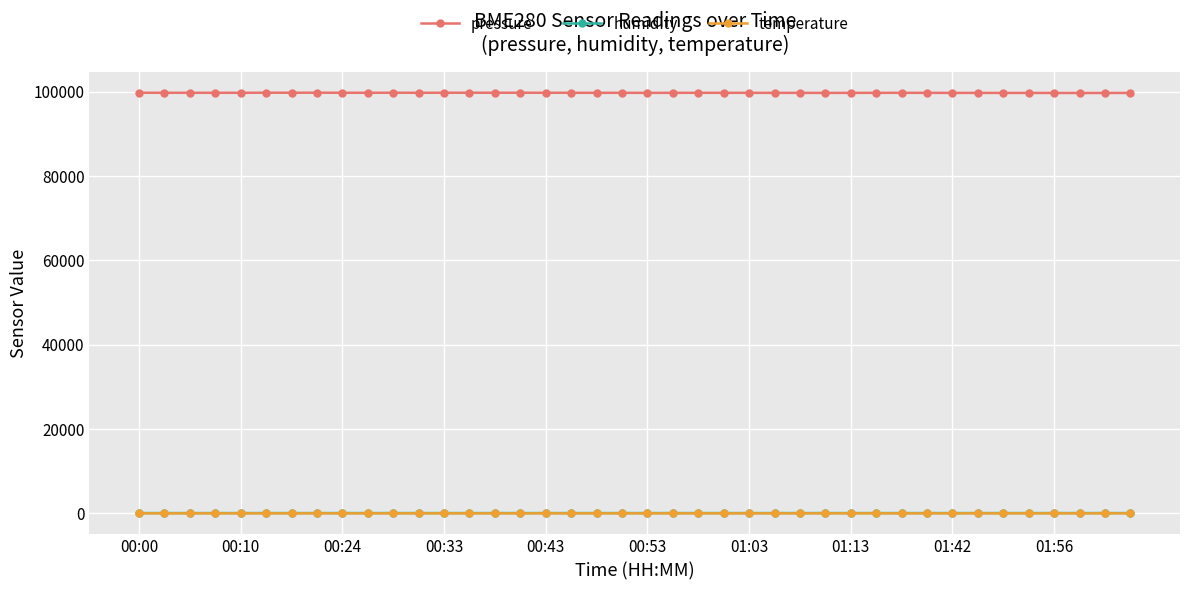

Does the chart display data point markers on the line(s)?

Yes